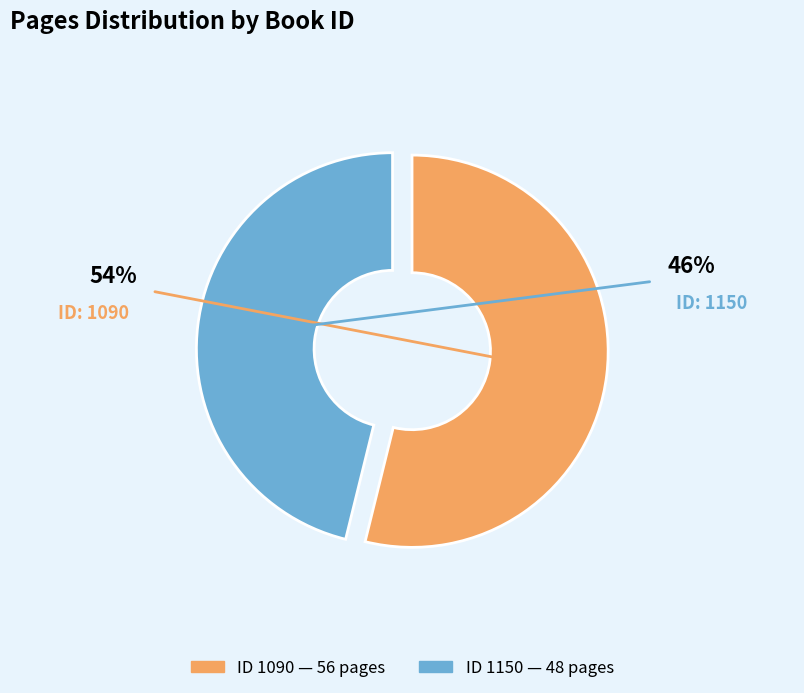

Does any single category account for the majority?

Yes